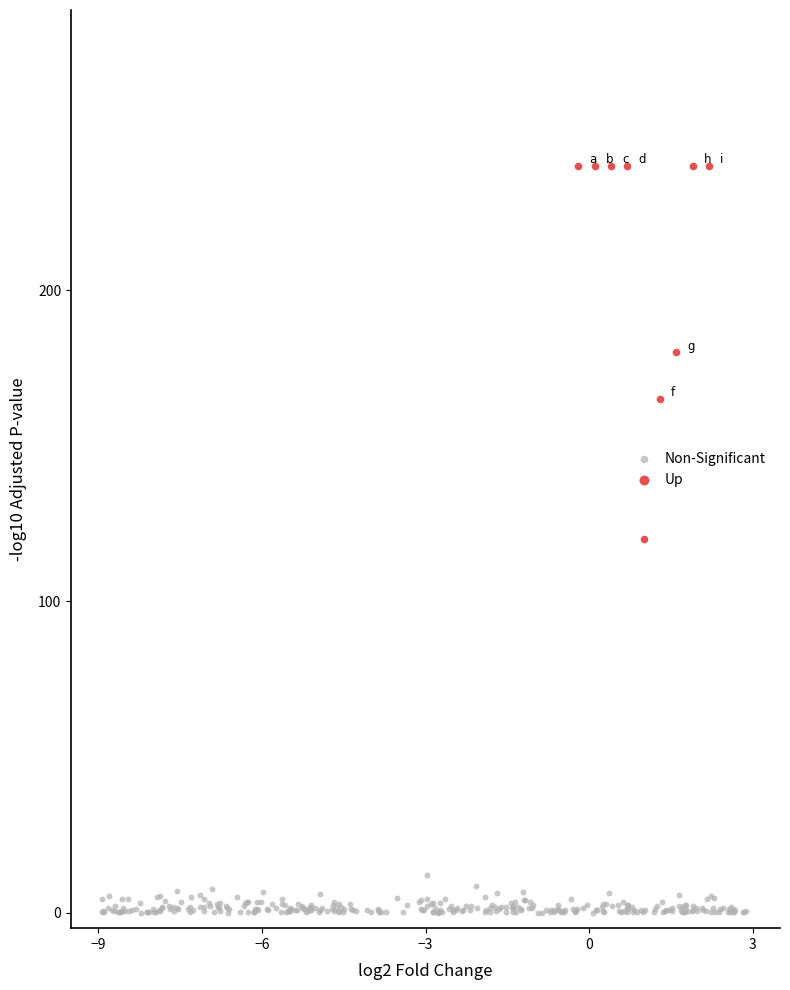

Which series reaches the minimum Y coordinate?

Non-Significant